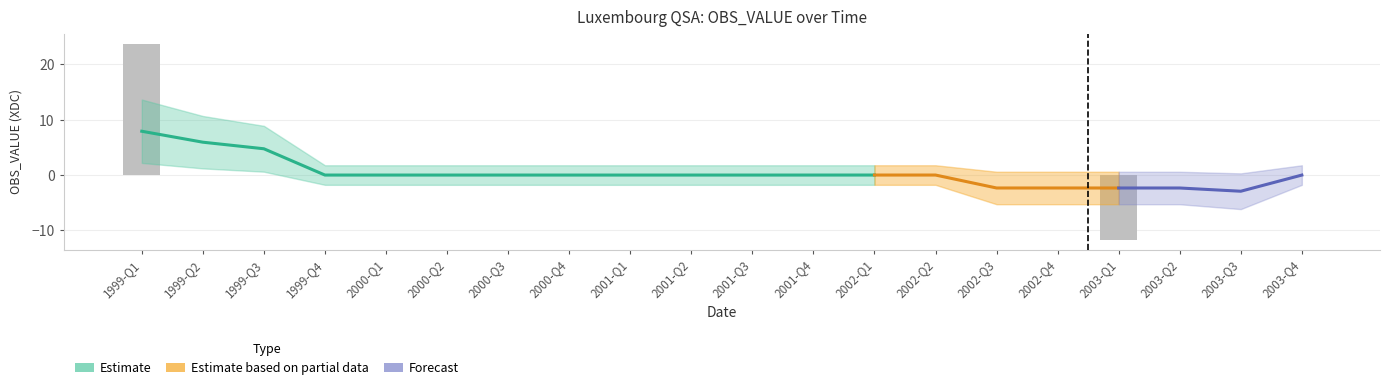

What is the maximum value shown in the chart?

23.8